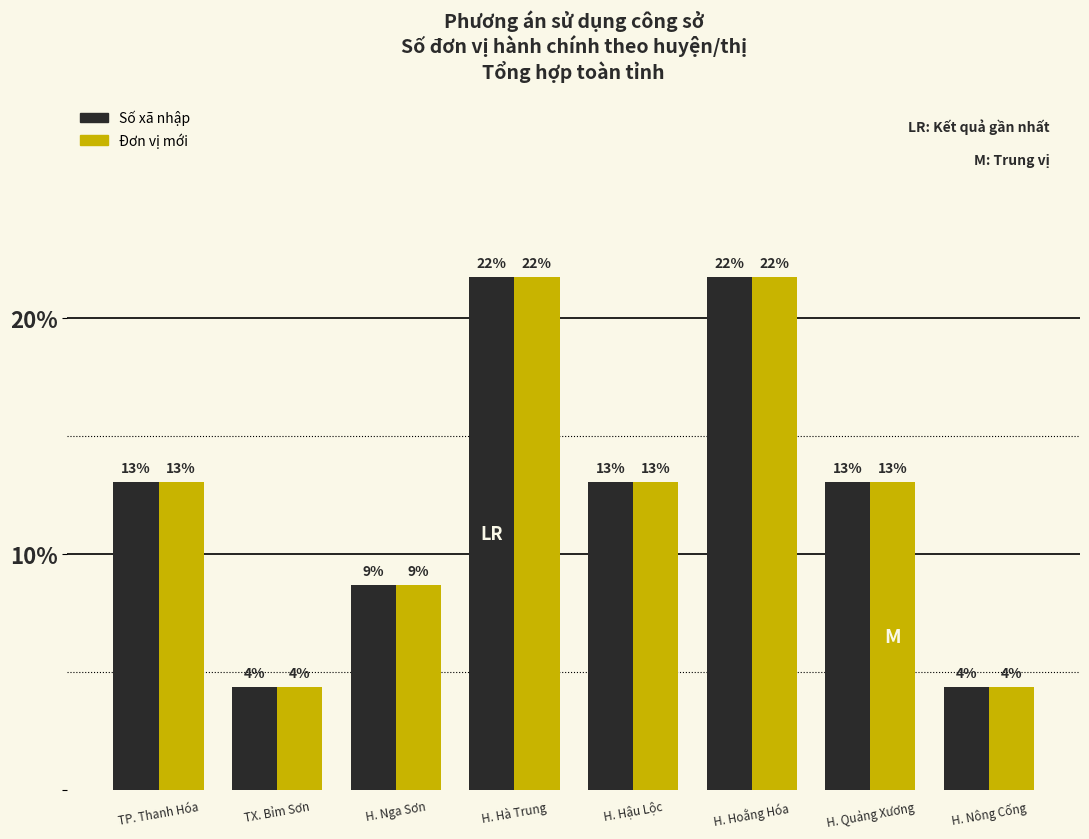

Are the bars grouped side by side (vs. stacked)?

Yes